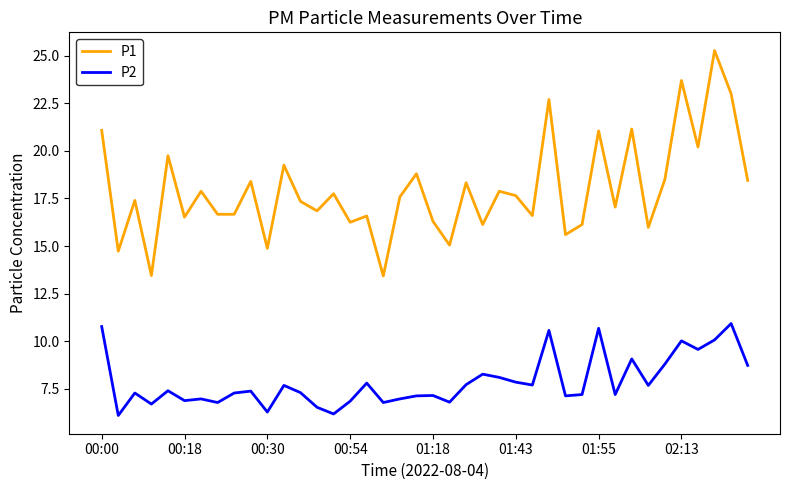

List the series in order of their peak value, lowest first.

P2, P1